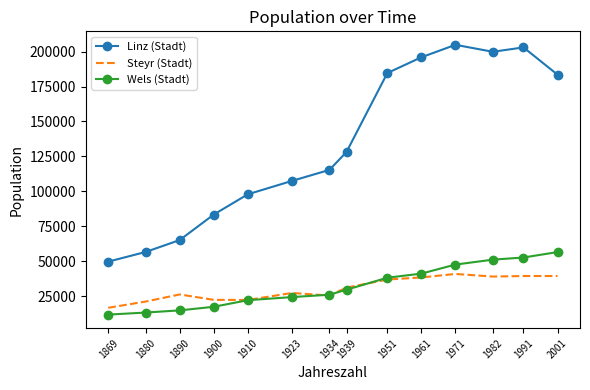

Is the value of Steyr (Stadt) at 1934 greater than the value of Wels (Stadt) at 1910?

Yes